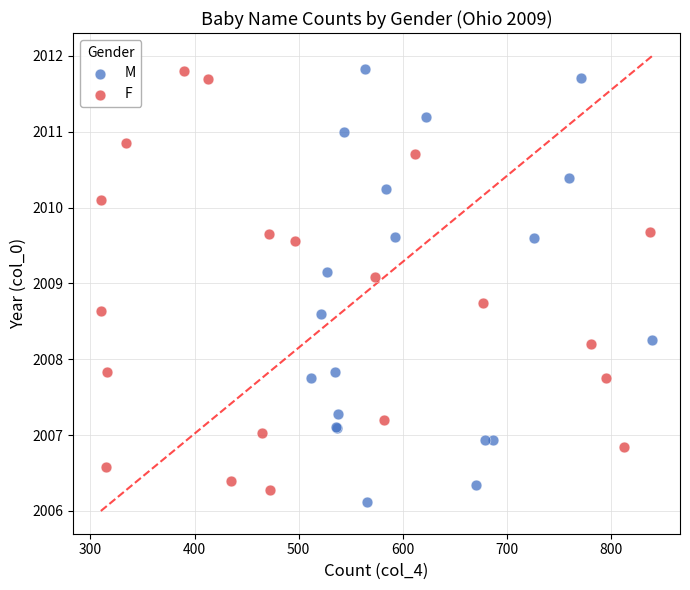

Which series has the widest spread of Y values?

M